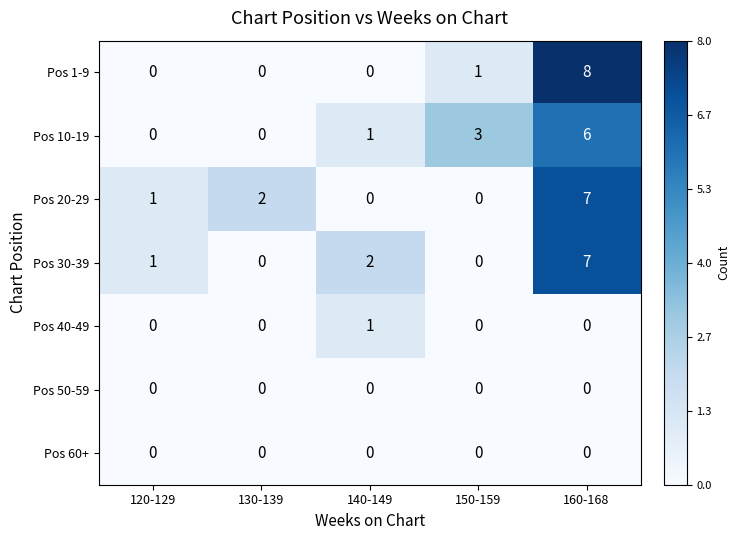

How many distinct data groups are displayed?

7